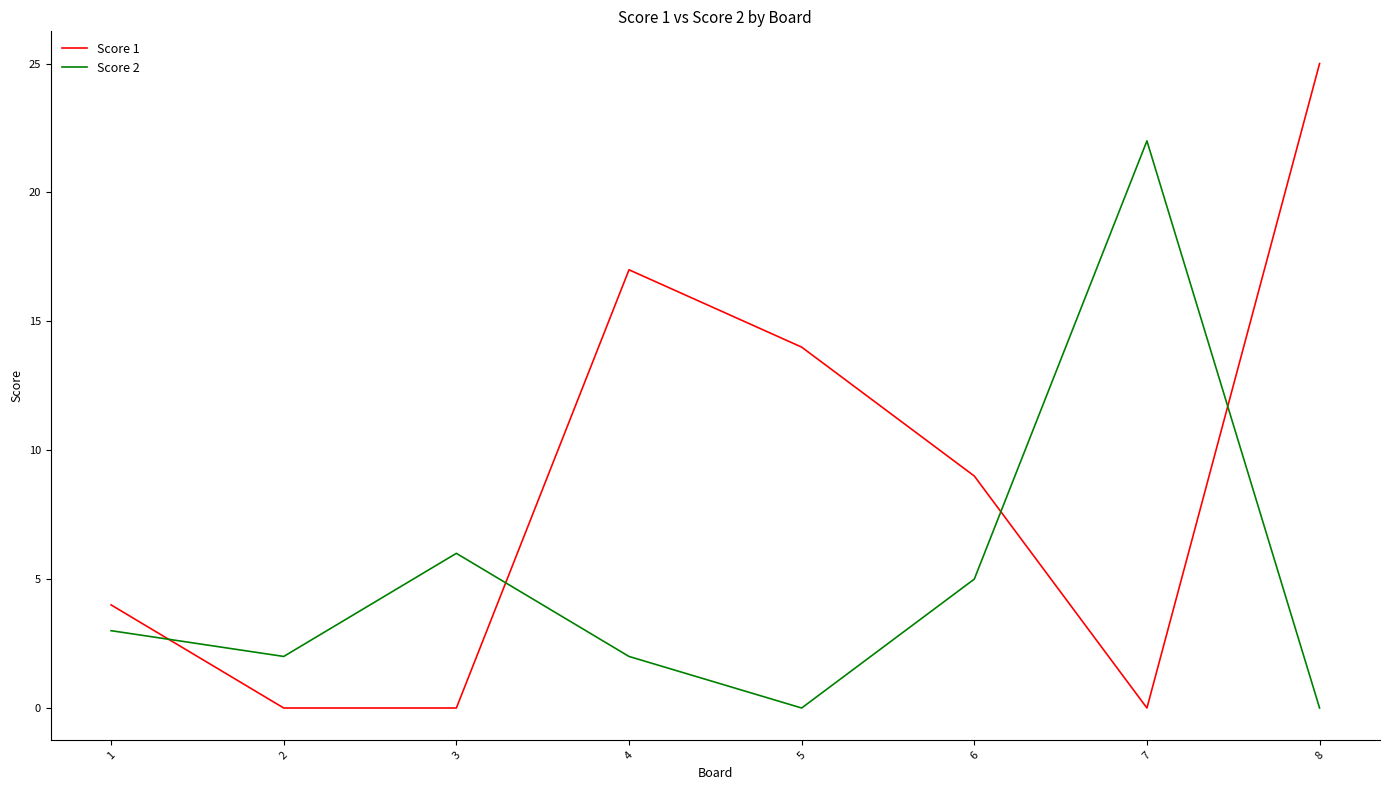

How many intersections are there between Score 1 and Score 2?

4